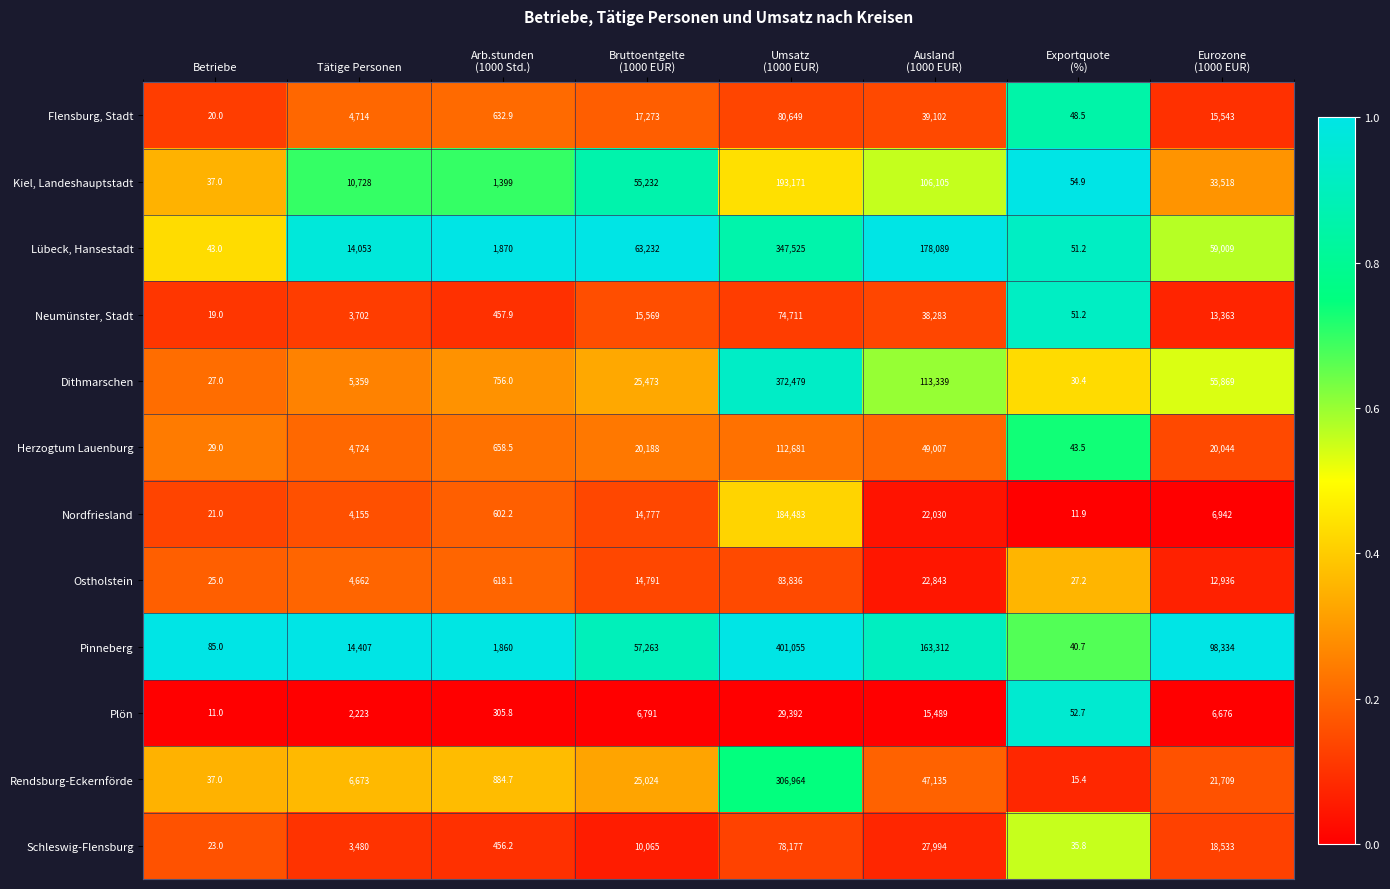

What is the average value of the Pinneberg series?

92044.6